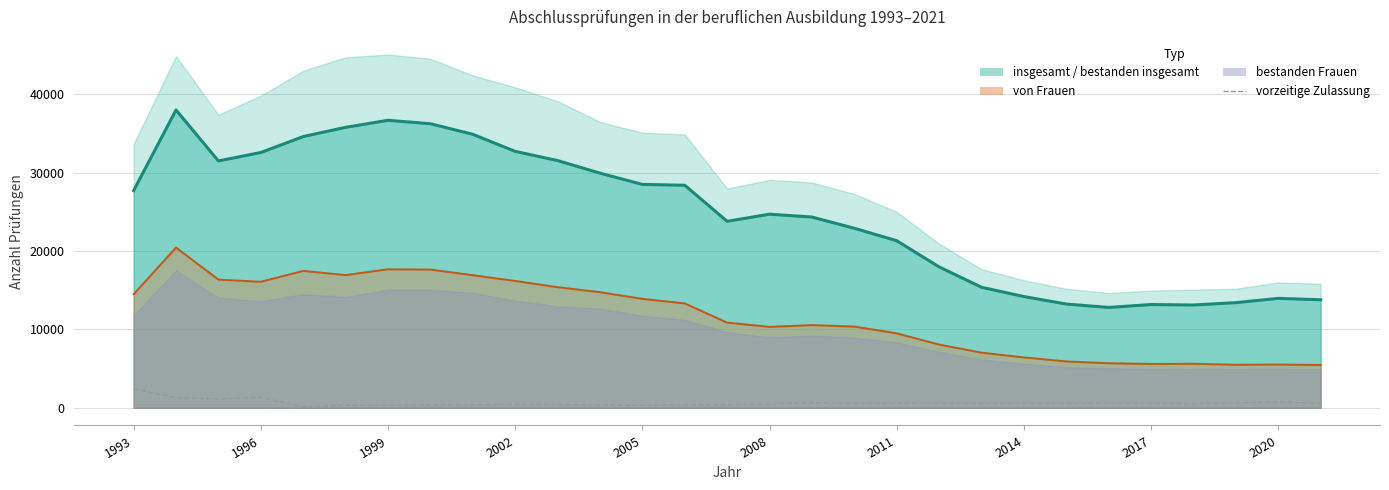

Reading left to right, extract all data points from this chart.

2425	1296	1122	1344	140	321	337	356	382	416	405	349	301	367	377	493	659	534	589	589	538	590	557	613	579	502	621	755	564